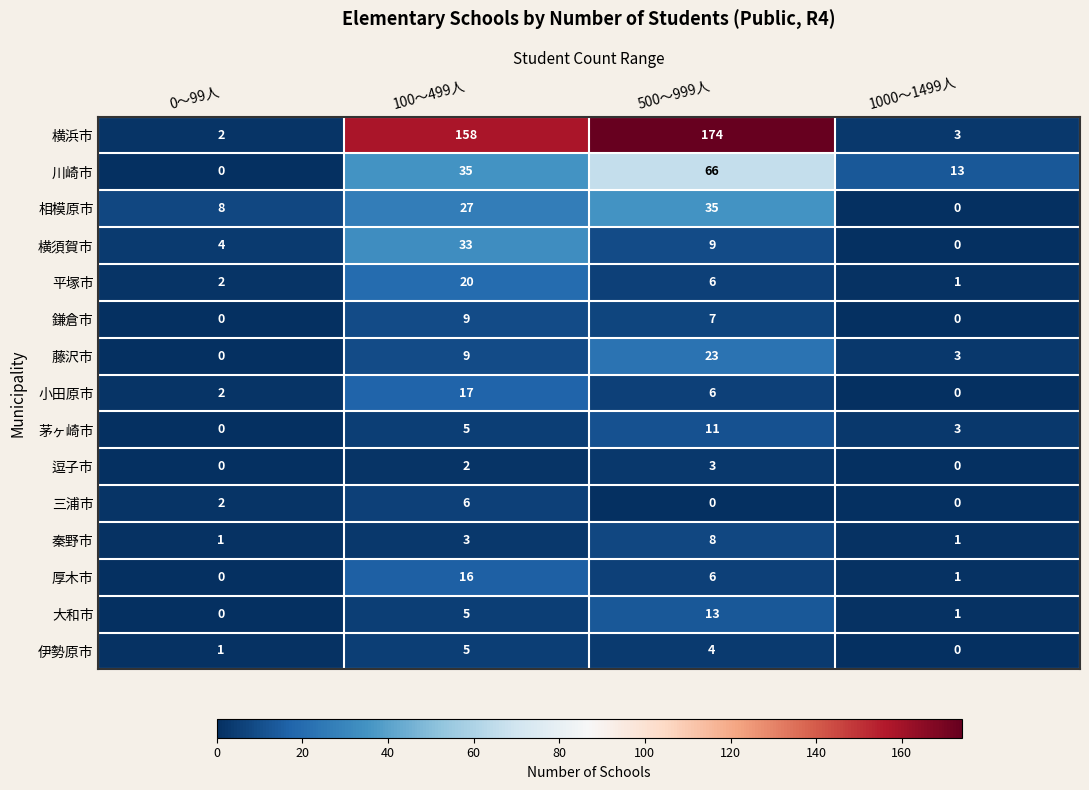

Rank the series by their maximum value, from lowest to highest.

逗子市, 伊勢原市, 三浦市, 秦野市, 鎌倉市, 茅ヶ崎市, 大和市, 厚木市, 小田原市, 平塚市, 藤沢市, 横須賀市, 相模原市, 川崎市, 横浜市